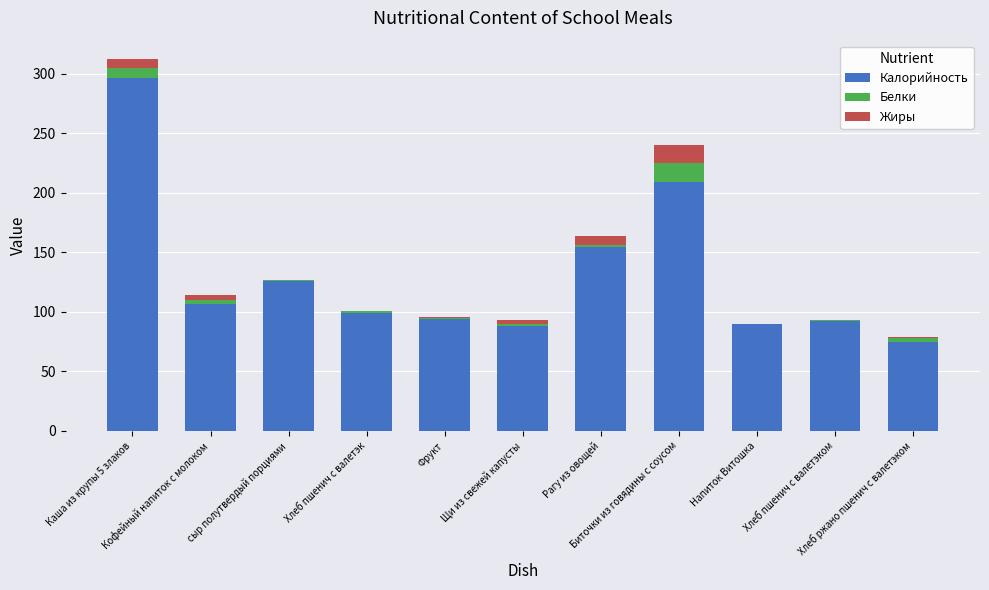

What is the sum of all Калорийность values?

1429.4